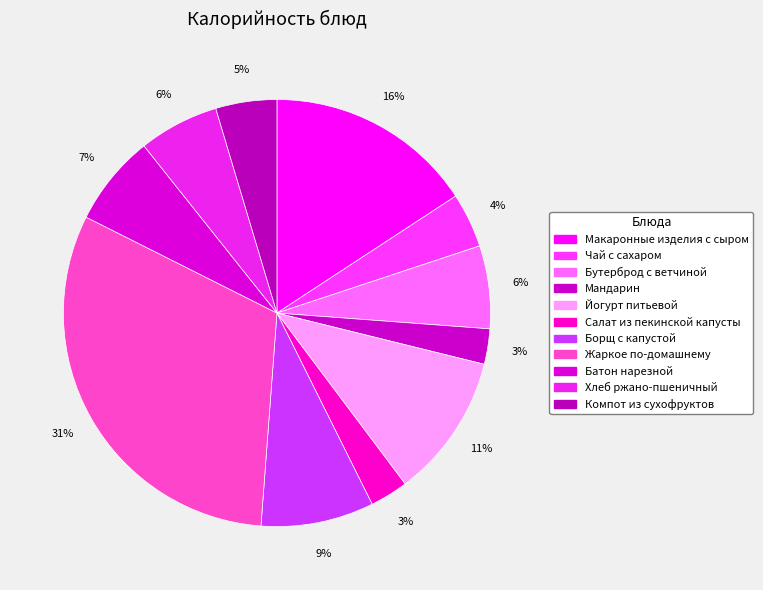

Count the number of slices in the pie.

11